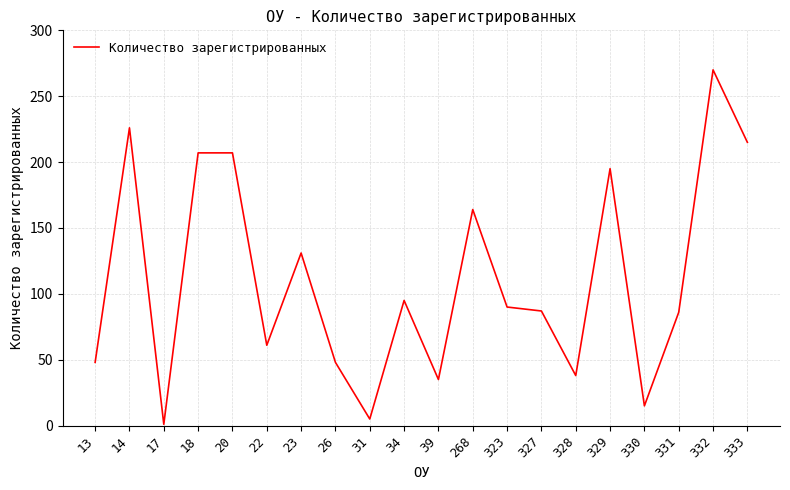

Is it true that the value at 329 is 195?

True